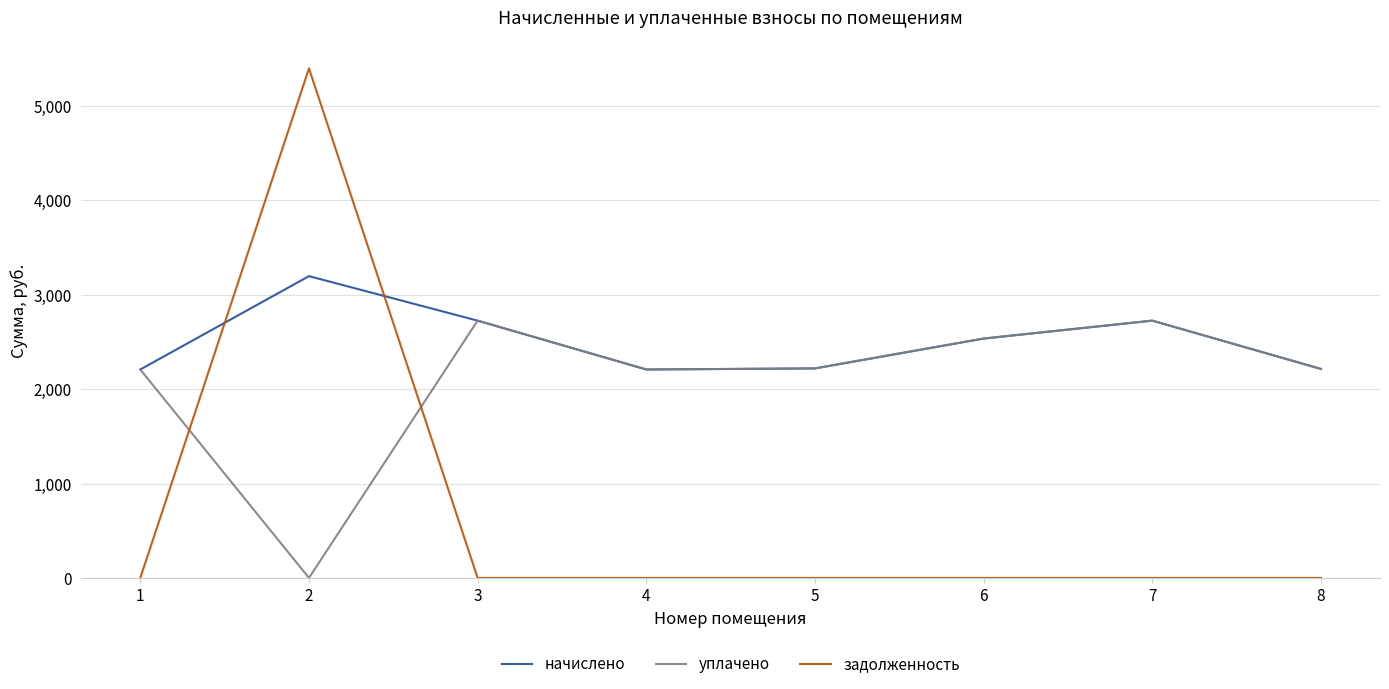

Count the number of data series in this chart.

3